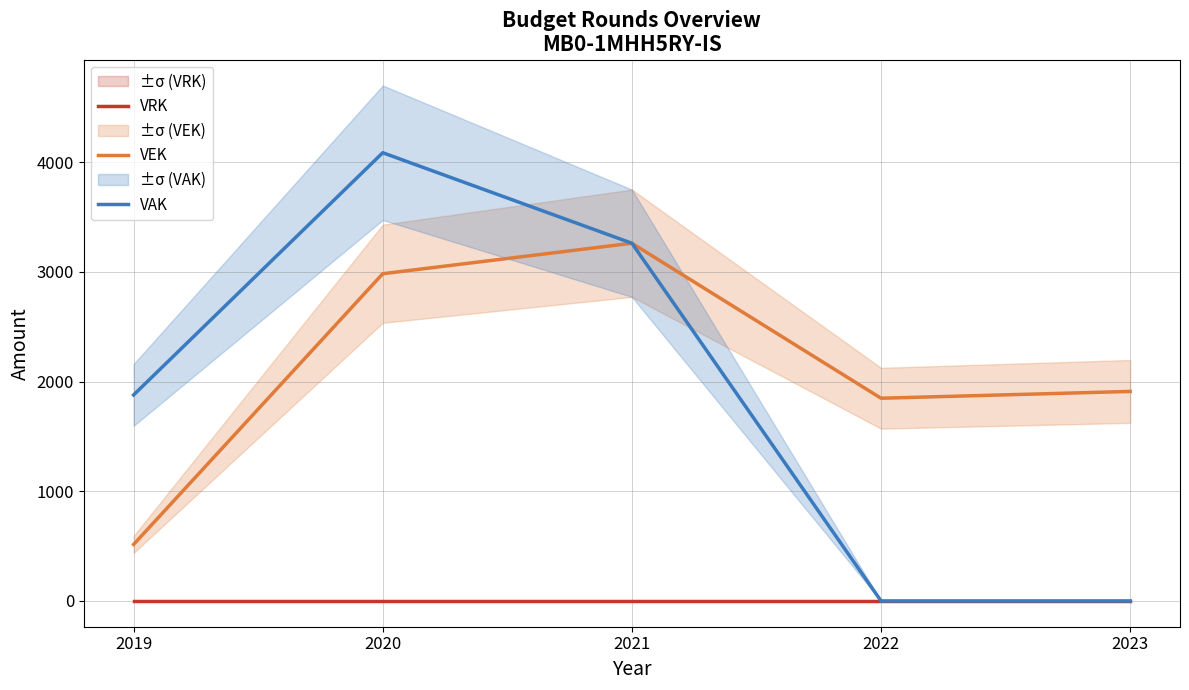

The VAK series shows -2564 at 2022. True or false?

False